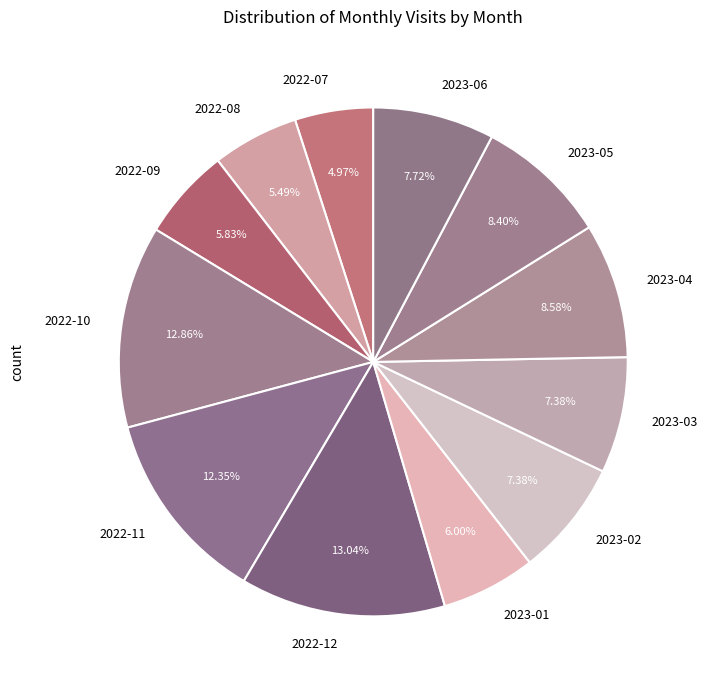

What percentage is the 2022-11 slice, to the nearest percent?

12%